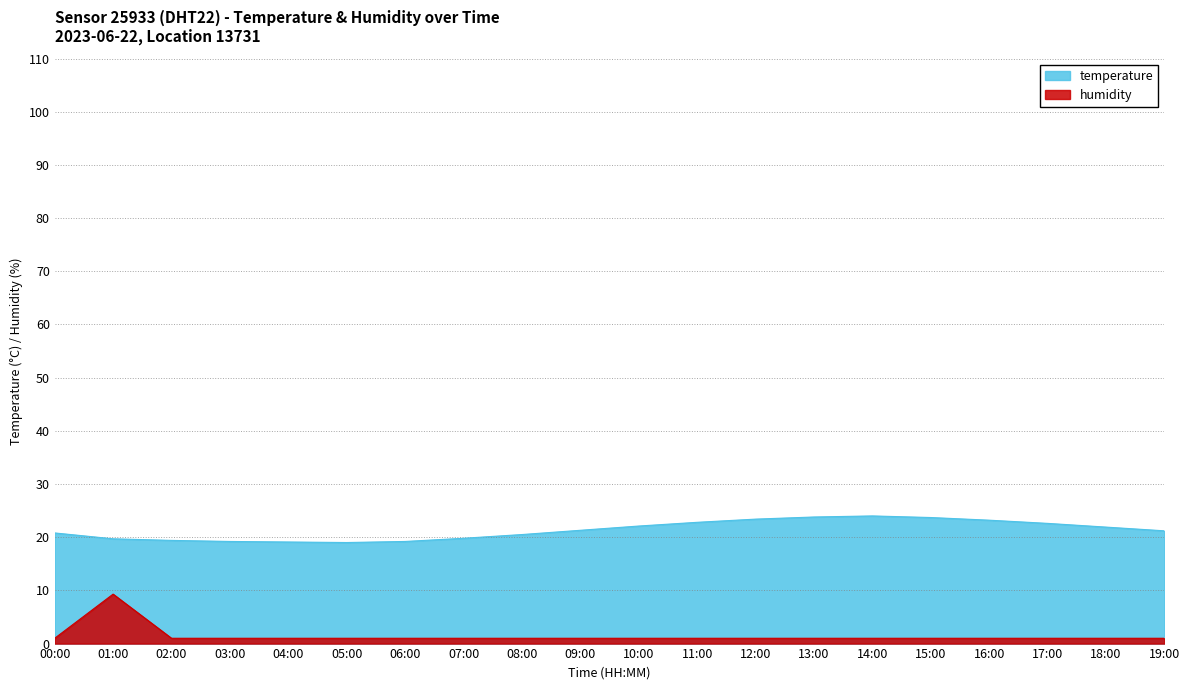

Rank the series by their average value, from highest to lowest.

temperature, humidity